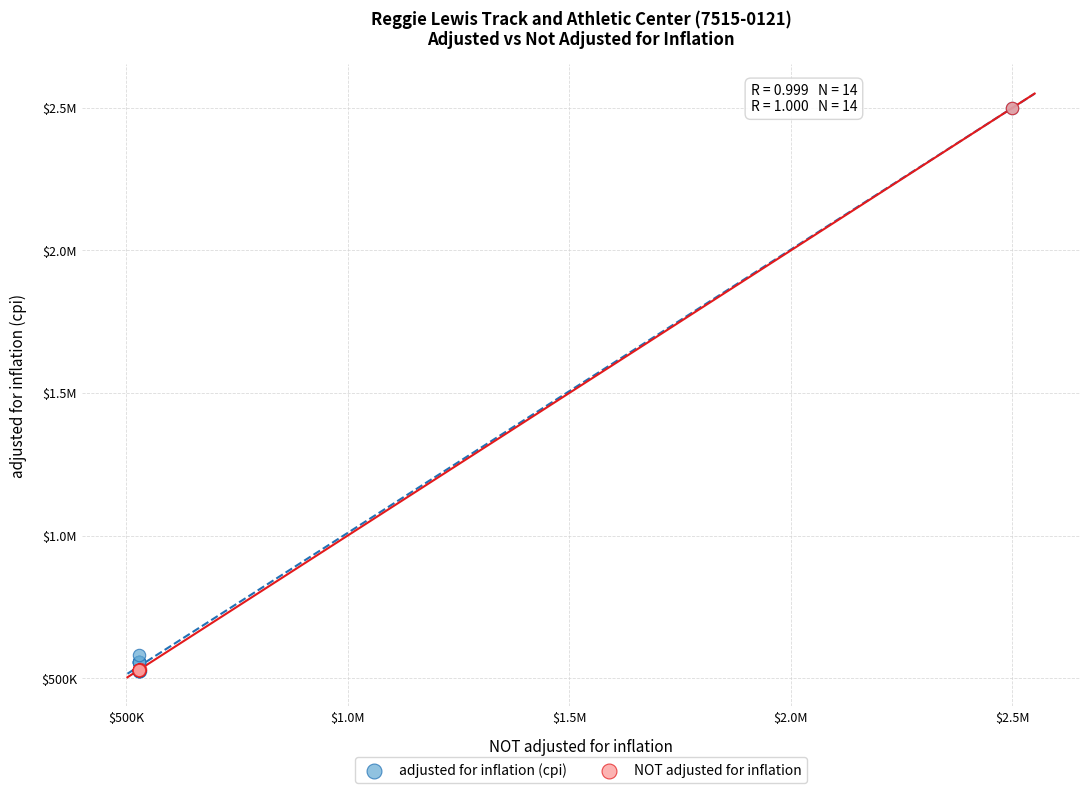

What are all the series names shown in the legend?

adjusted for inflation (cpi), NOT adjusted for inflation